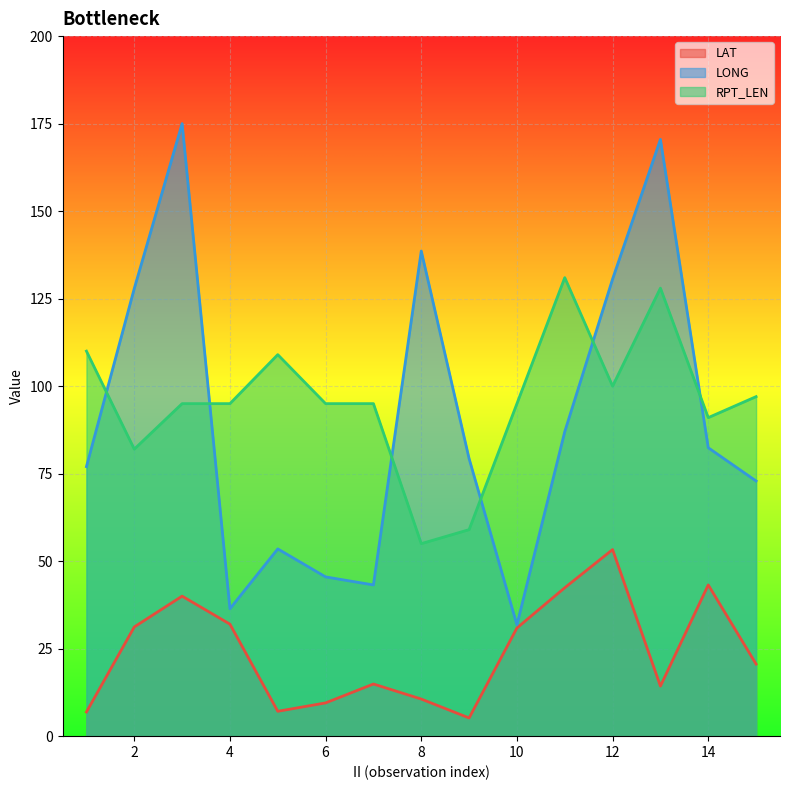

What is the value of the LAT point at the 15th from the left?

20.6